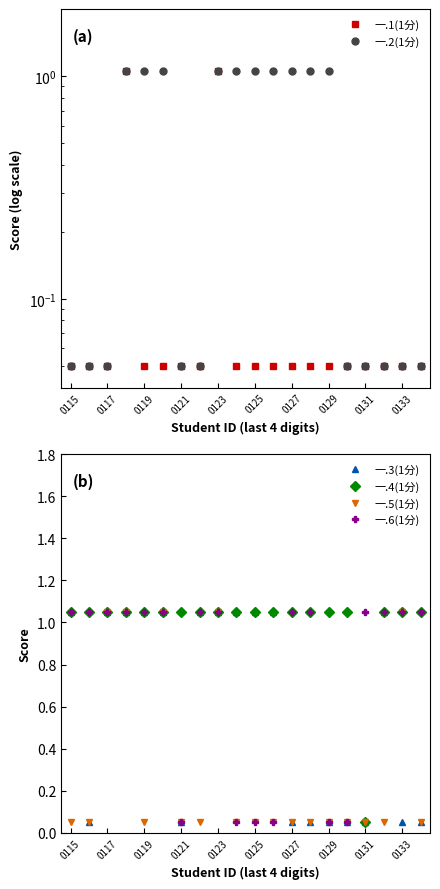

True or false: 一.5(1分) has more than 1 points higher than both neighbors.

True